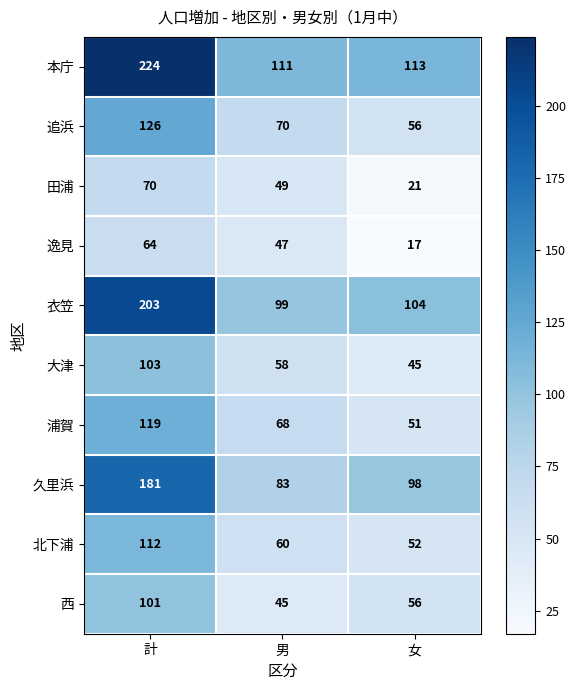

At which category does the chart reach its peak across all series?

計